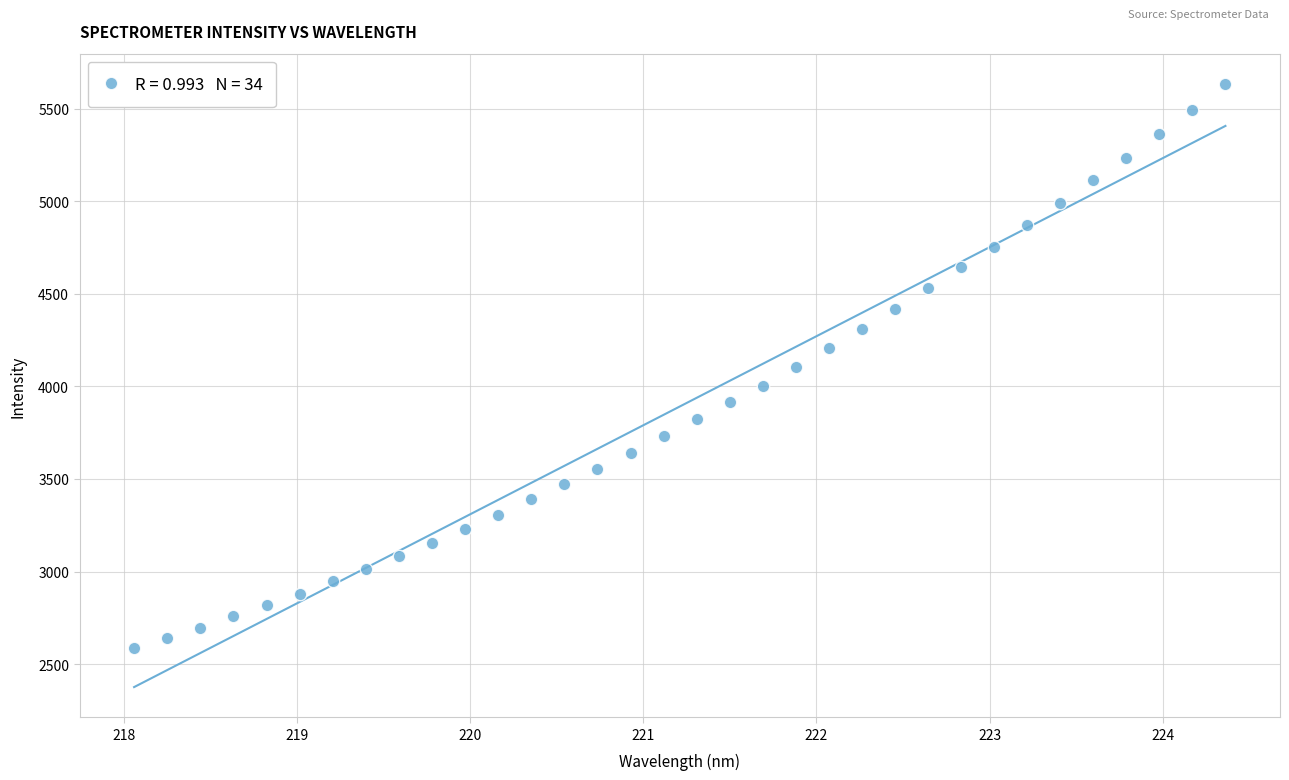

What is the range of X values (max minus min)?

6.3